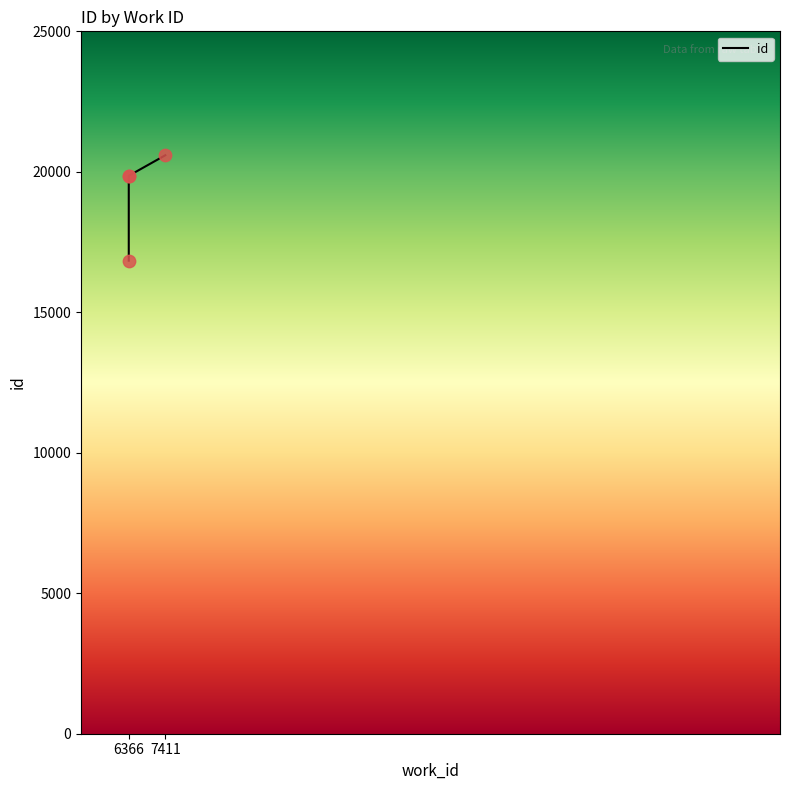

What is the change in value from 6366 to 7411?

+730